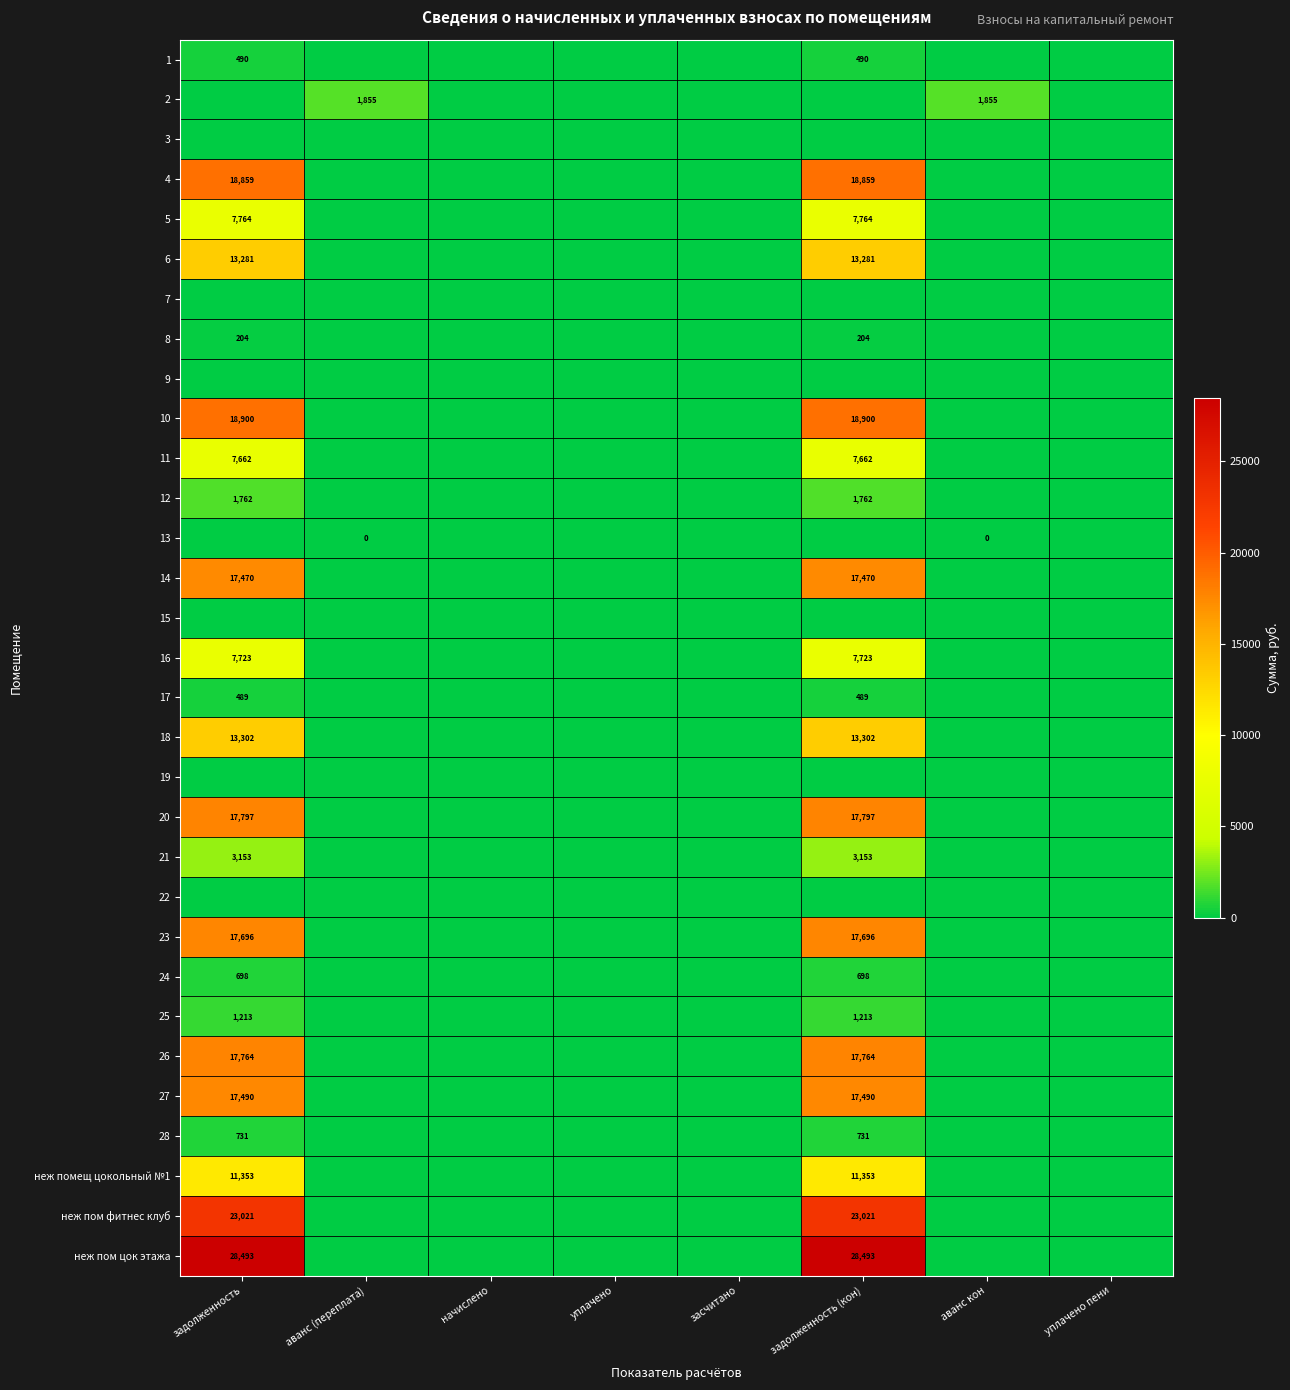

Rank the series at начислено from highest to lowest value.

1, 2, 3, 4, 5, 6, 7, 8, 9, 10, 11, 12, 13, 14, 15, 16, 17, 18, 19, 20, 21, 22, 23, 24, 25, 26, 27, 28, неж помещ цокольный №1, неж пом фитнес клуб, неж пом цок этажа